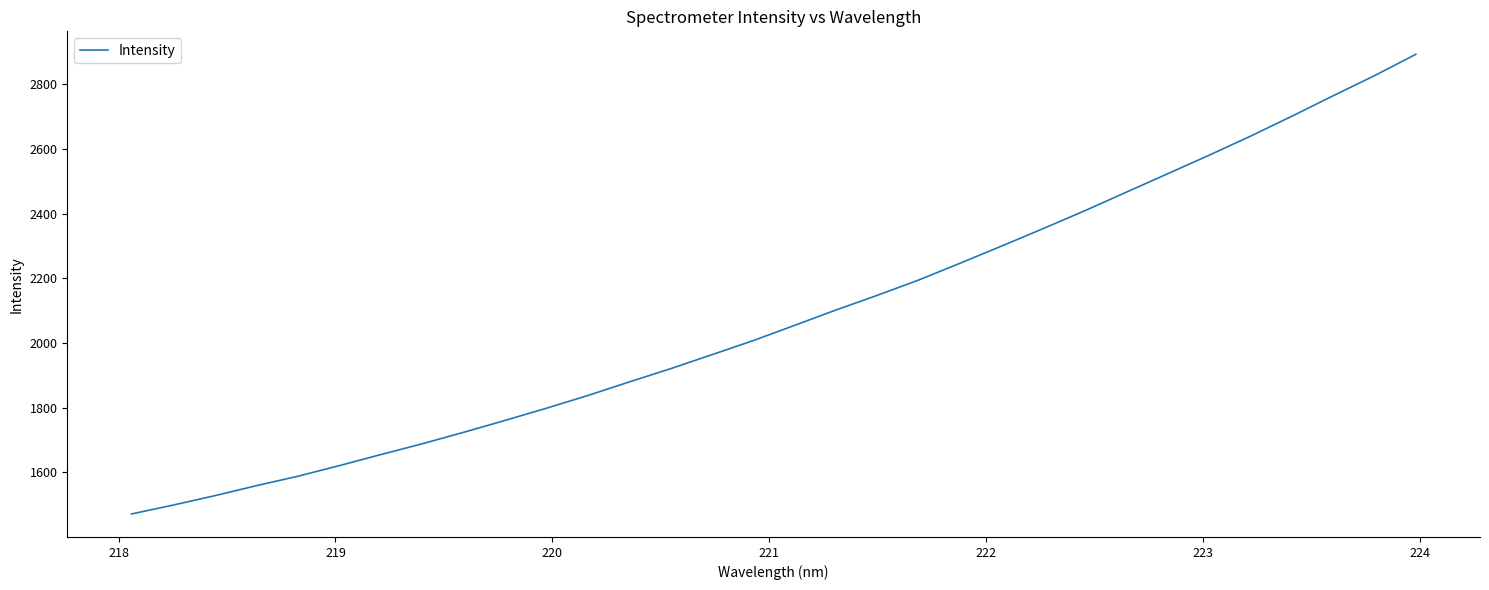

What is the difference between the maximum and minimum values?

1421.2